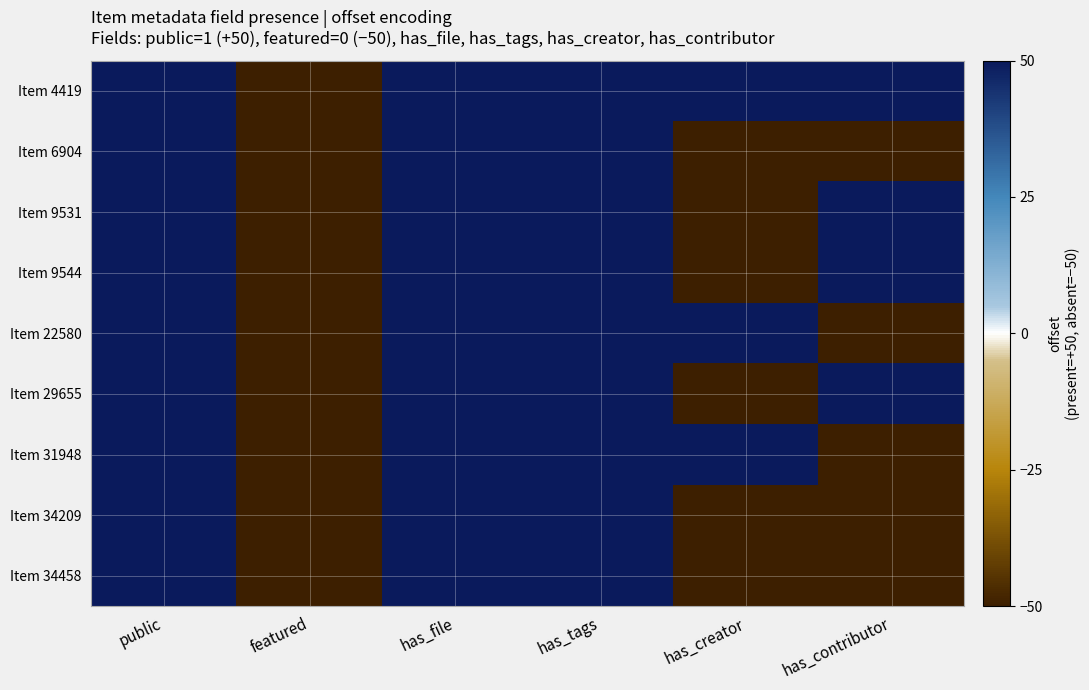

At which category is the sum across all series the highest?

public